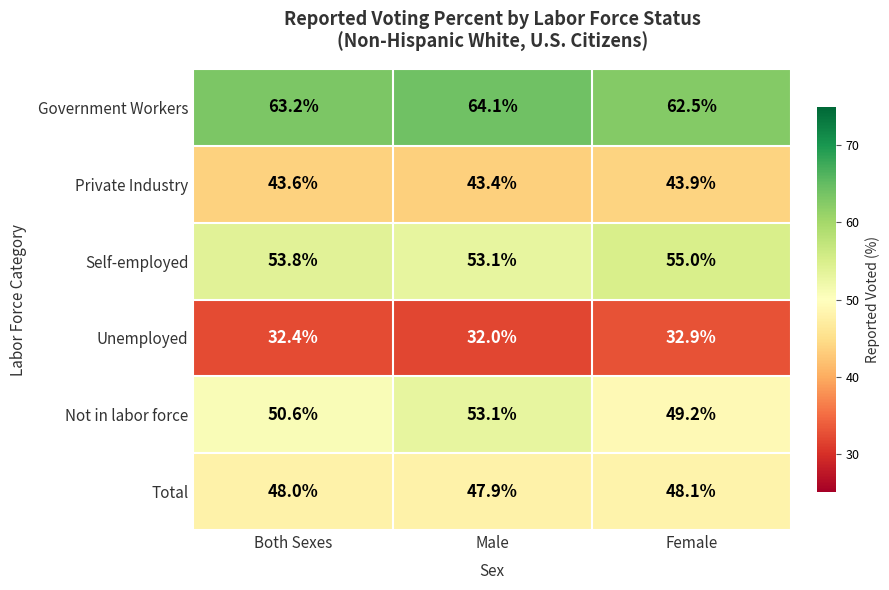

How many distinct data groups are displayed?

6